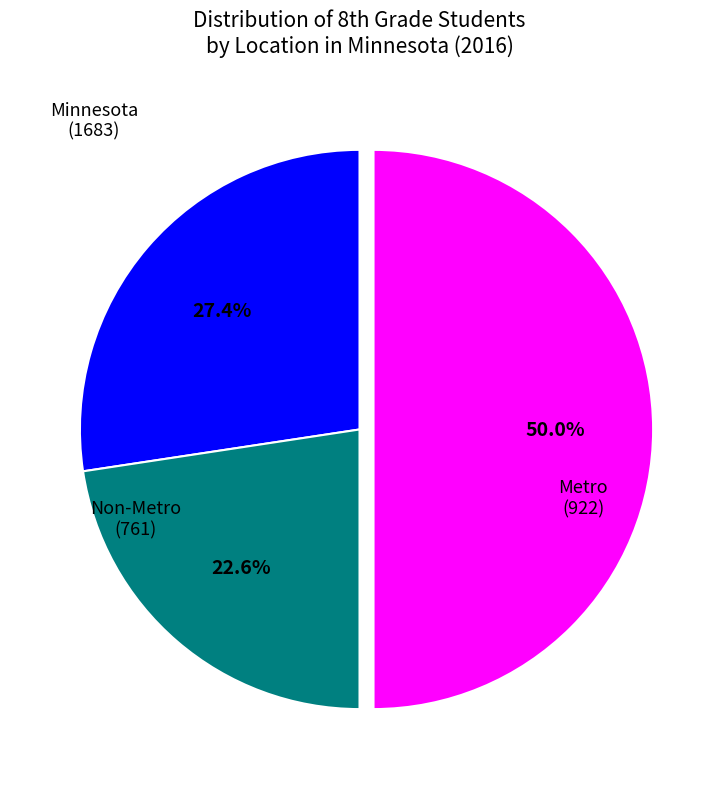

Does Metro account for over 50% of the chart?

No